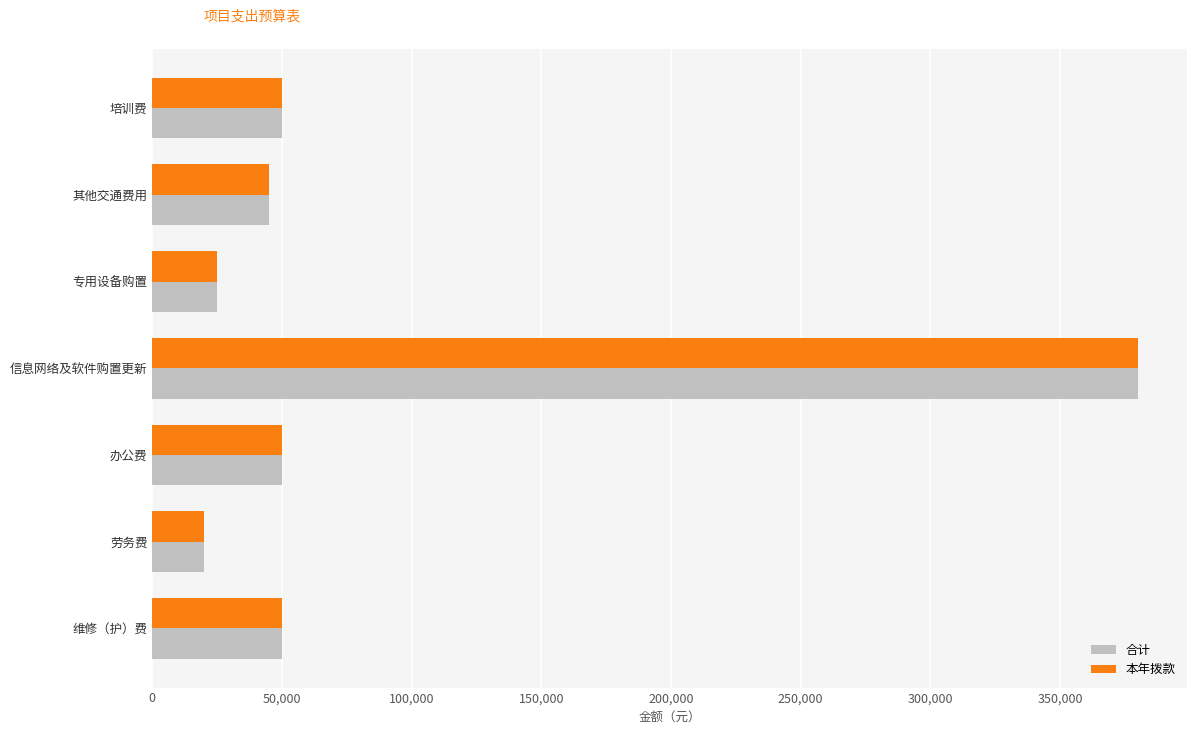

Is it true that 本年拨款 equals 43775 at 专用设备购置?

False